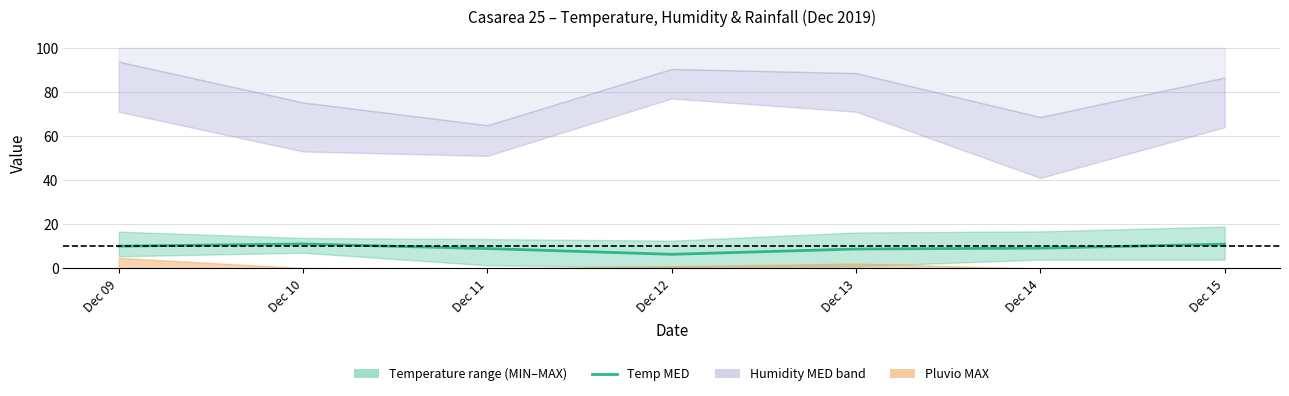

Between Dec 15 and Dec 10, which is larger?

Dec 10